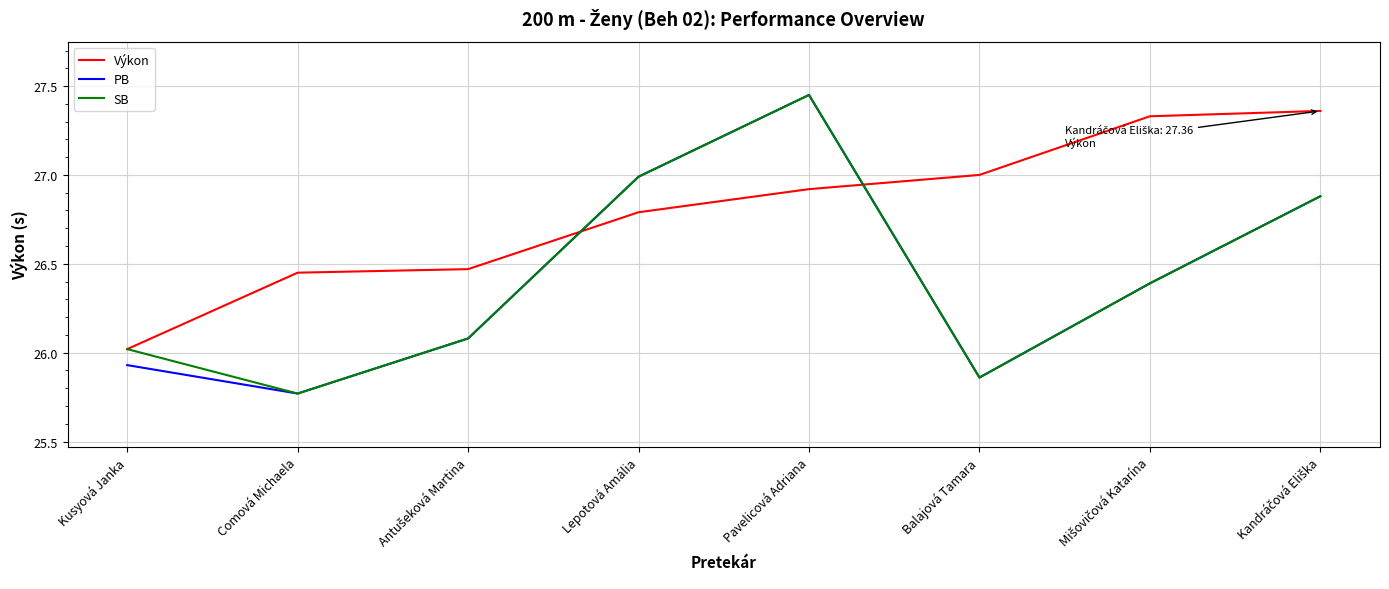

The value of Výkon at Balajová Tamara is 27.0. True or false?

True